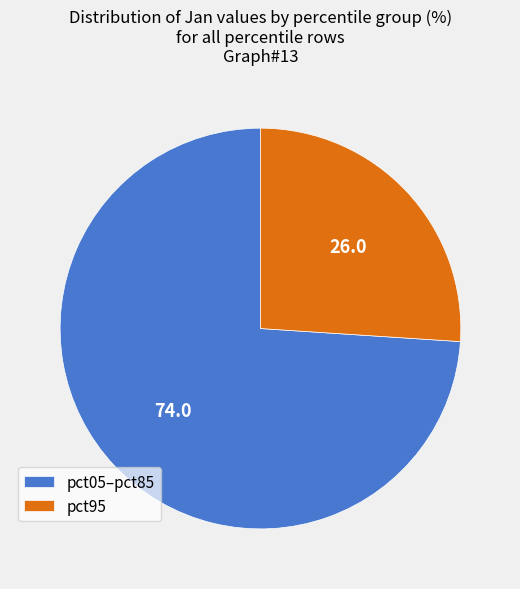

How many slices are in this pie chart?

2